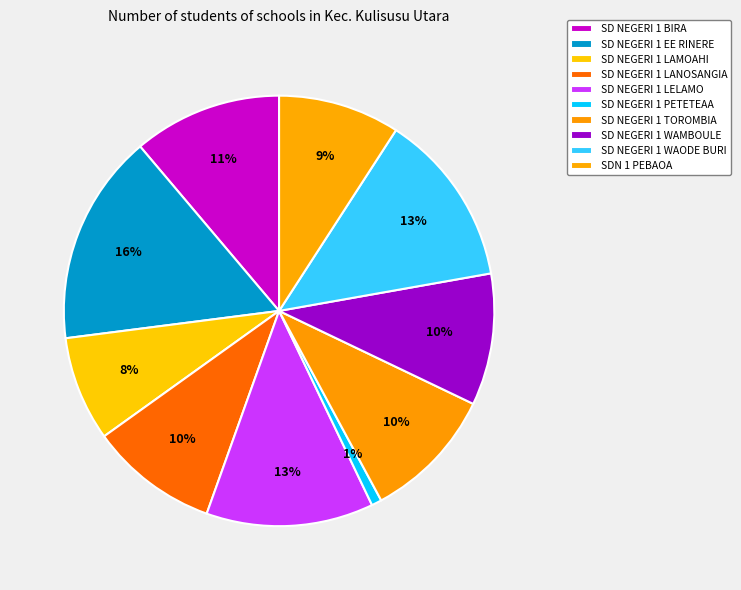

What is the change in value from SD NEGERI 1 LANOSANGIA to SD NEGERI 1 WAODE BURI?

+27